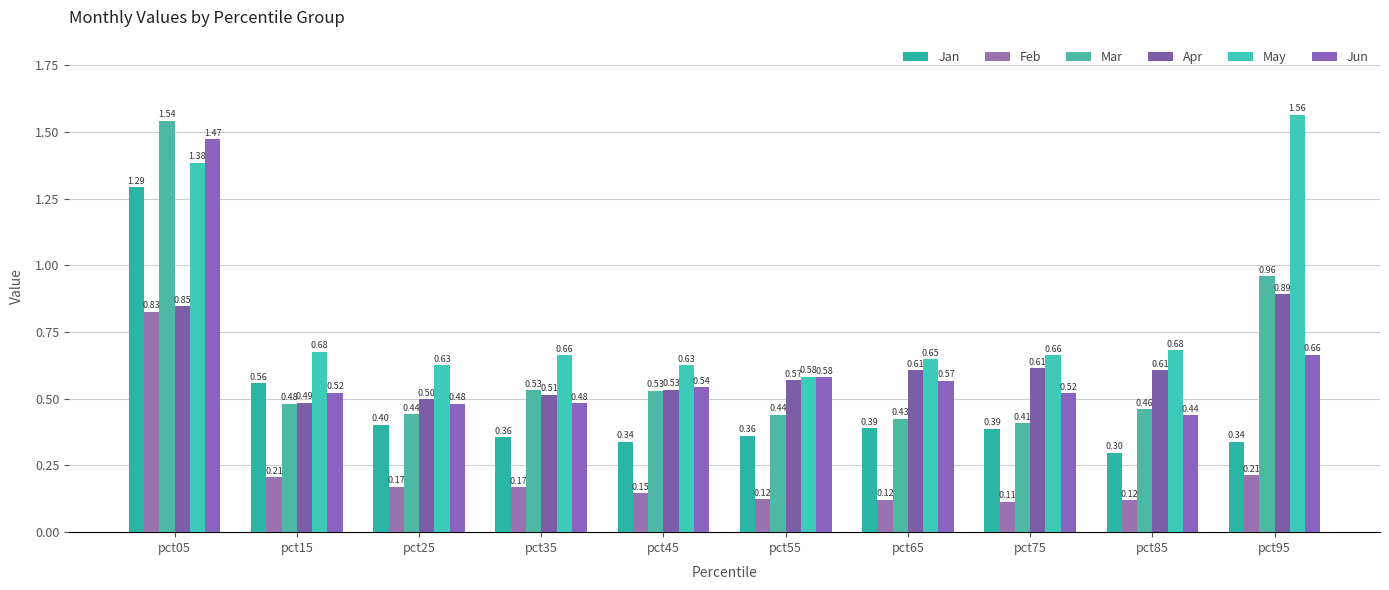

Between pct25 and pct65, which series saw the biggest shift?

Apr